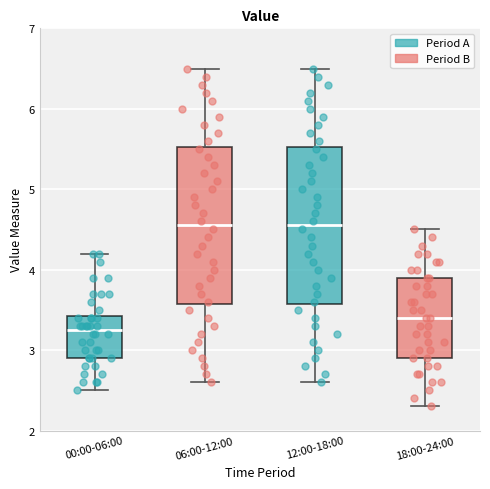

Reading left to right, transcribe this box plot: for each box, give where its median line is, the range the box spans, and where its two whiskers end, as read against the y-axis. The values are not printed on the chart, so give them approximately, as read against the axis.

00:00-06:00: median 3.3, box 2.9 to 3.4, whiskers 2.5 to 4.2
06:00-12:00: median 4.6, box 3.6 to 5.5, whiskers 2.6 to 6.5
12:00-18:00: median 4.6, box 3.6 to 5.5, whiskers 2.6 to 6.5
18:00-24:00: median 3.4, box 2.9 to 3.9, whiskers 2.3 to 4.5